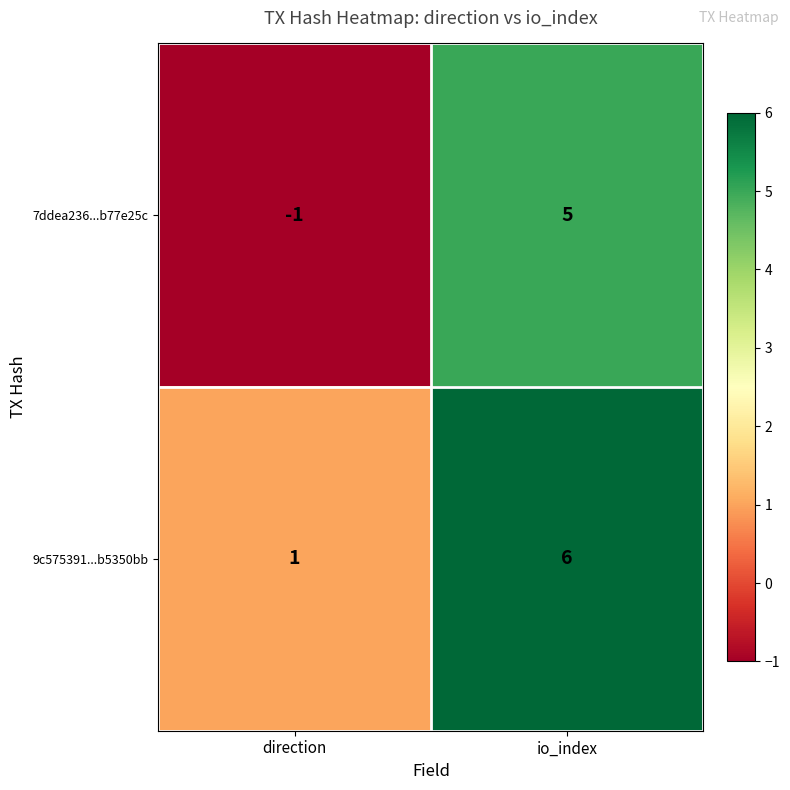

Is it true that 7ddea236...b77e25c equals 2 at io_index?

False